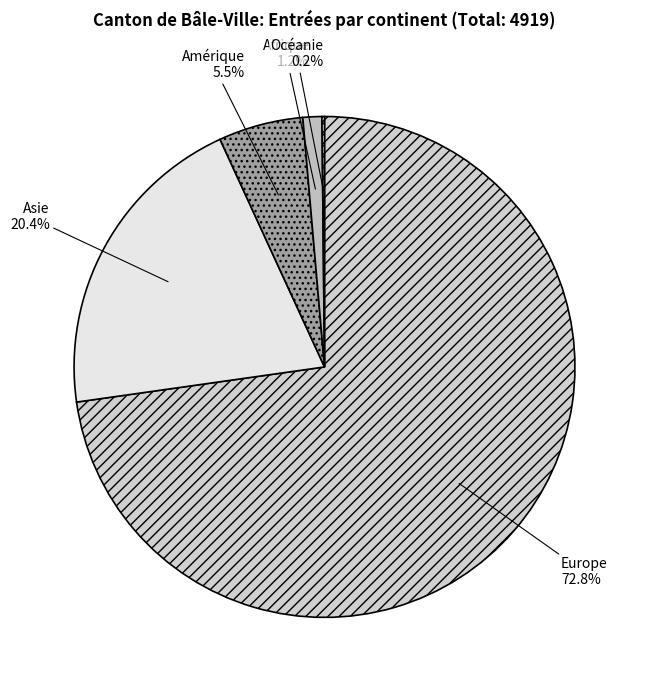

How much of the chart is everything except Asie?

79.6%